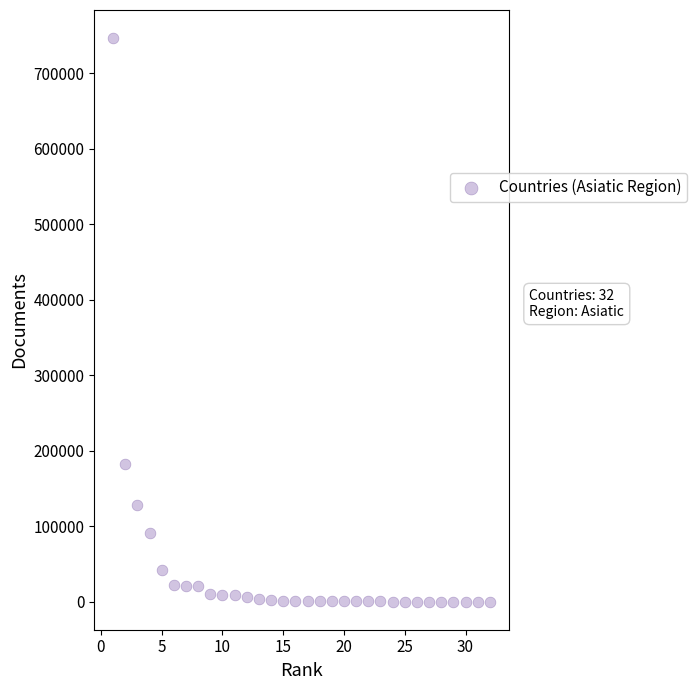

What Y value in the scatter plot is closest to 373319?

182797